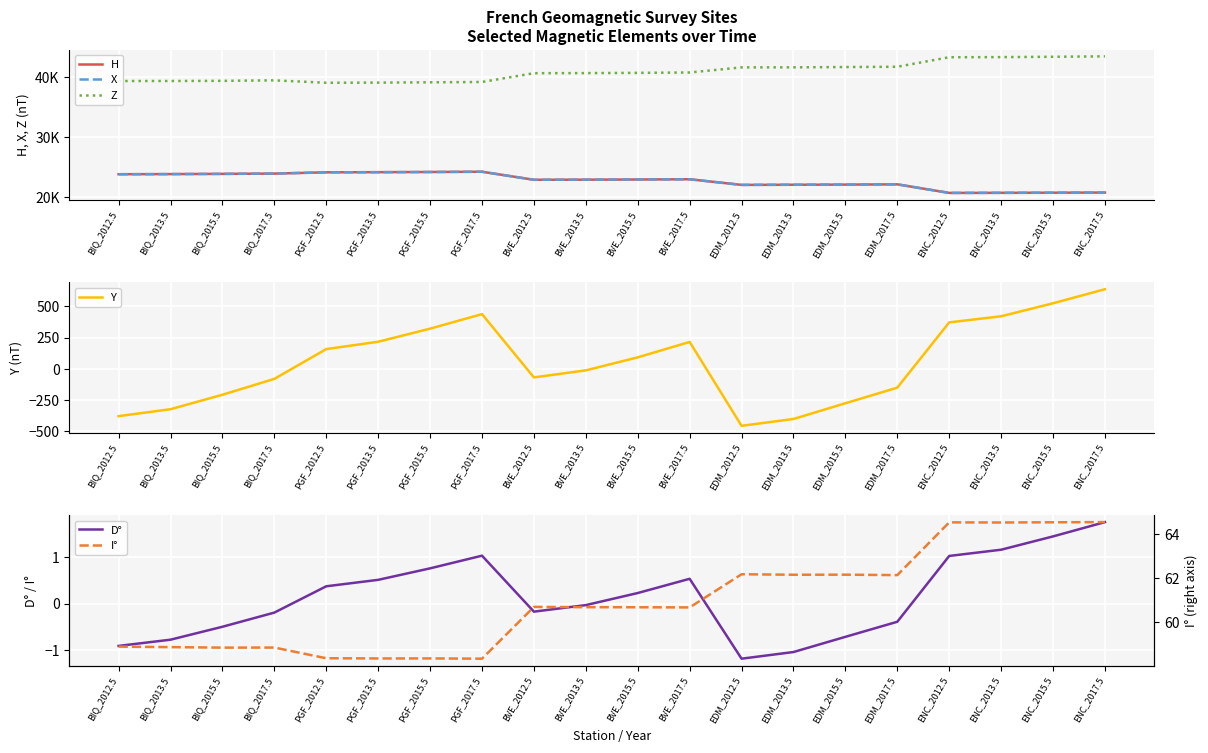

List the labels in order of Y value, smallest first.

EDM_2012.5, EDM_2013.5, BIQ_2012.5, BIQ_2013.5, EDM_2015.5, BIQ_2015.5, EDM_2017.5, BIQ_2017.5, BVE_2012.5, BVE_2013.5, BVE_2015.5, PGF_2012.5, BVE_2017.5, PGF_2013.5, PGF_2015.5, ENC_2012.5, ENC_2013.5, PGF_2017.5, ENC_2015.5, ENC_2017.5